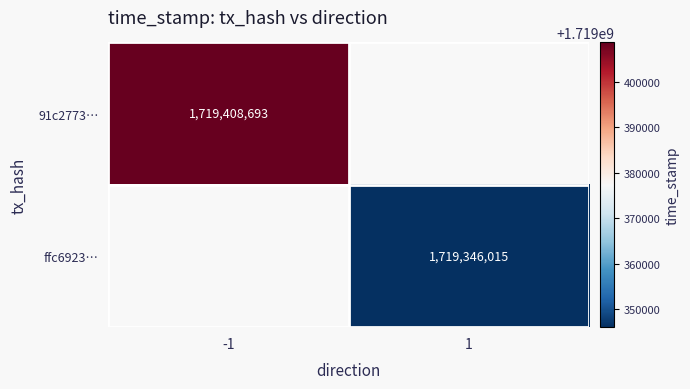

The value of ffc6923… at 1 is 1719346015. True or false?

True